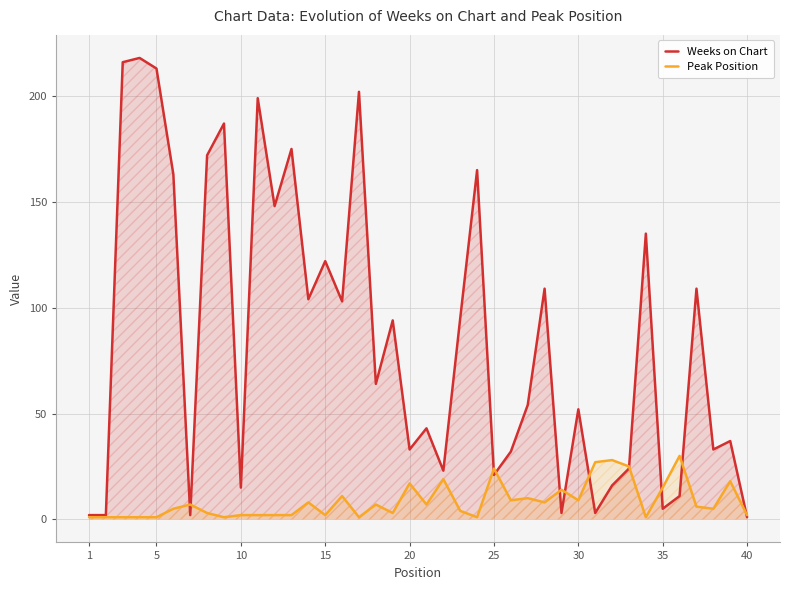

What is the greatest value displayed?

218